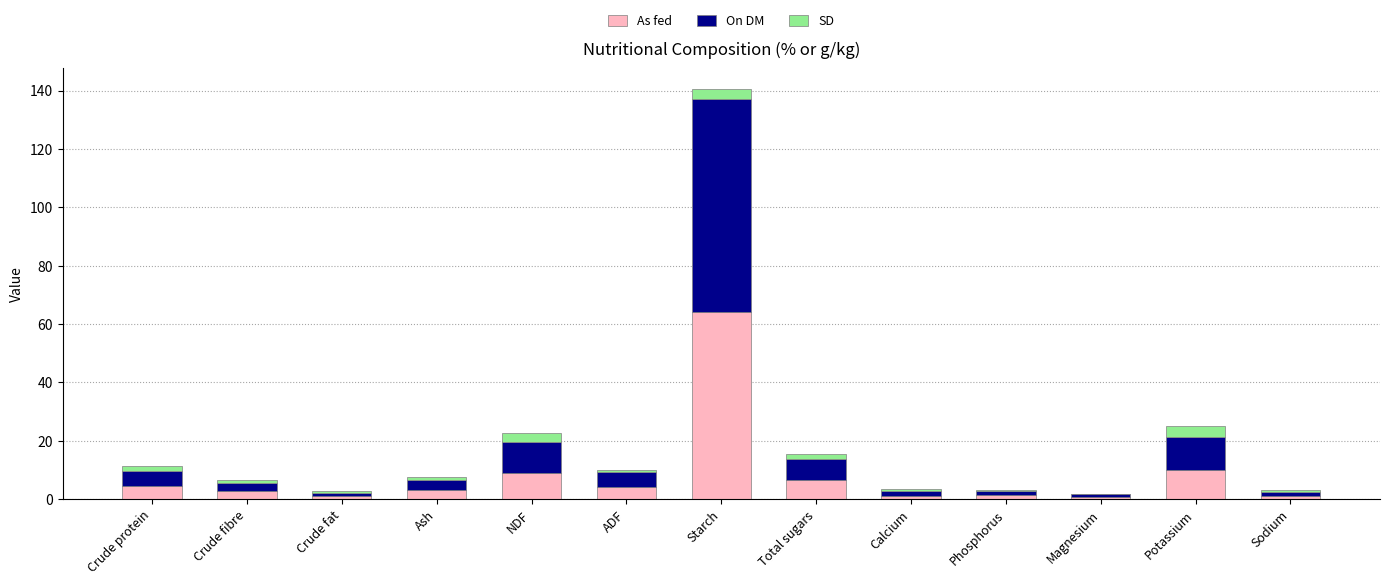

At which category is the sum across all series the highest?

Starch